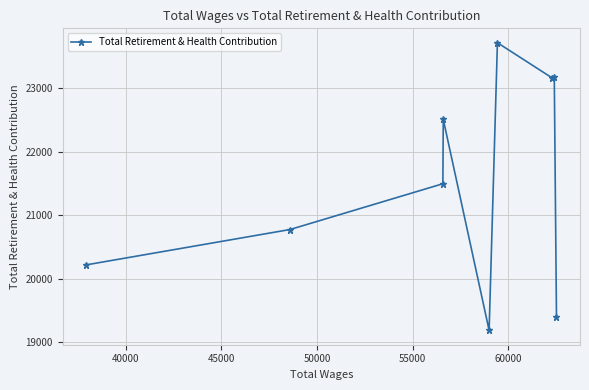

What is the difference between the second highest and minimum values?

4003.7